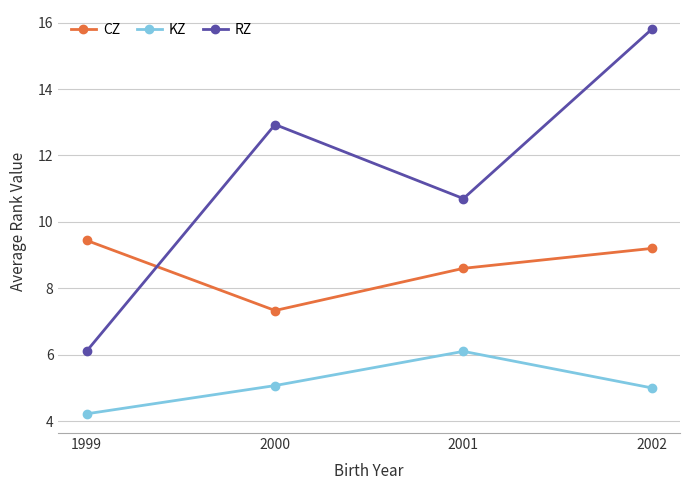

Which series has the widest spread of values?

RZ